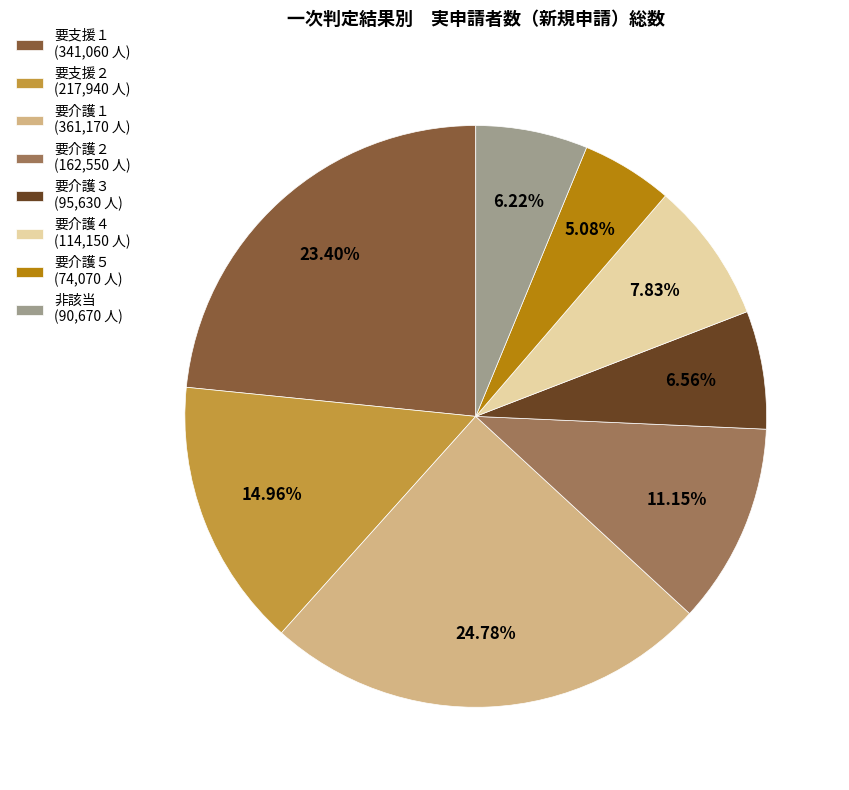

How many slices are in this pie chart?

8